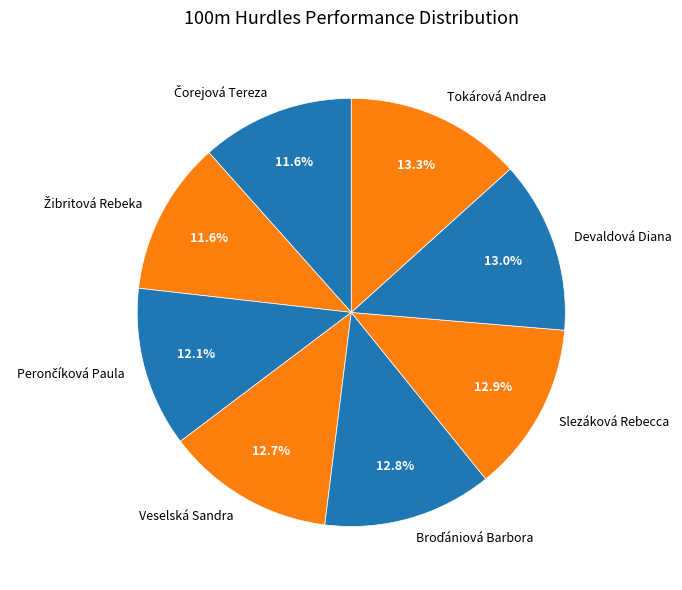

Does Devaldová Diana account for over 50% of the chart?

No